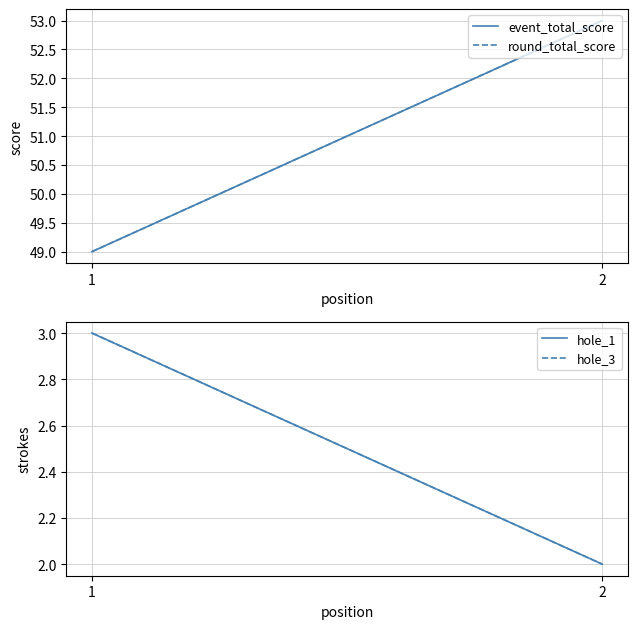

Rank the series at 1 from lowest to highest value.

hole_1, hole_3, event_total_score, round_total_score